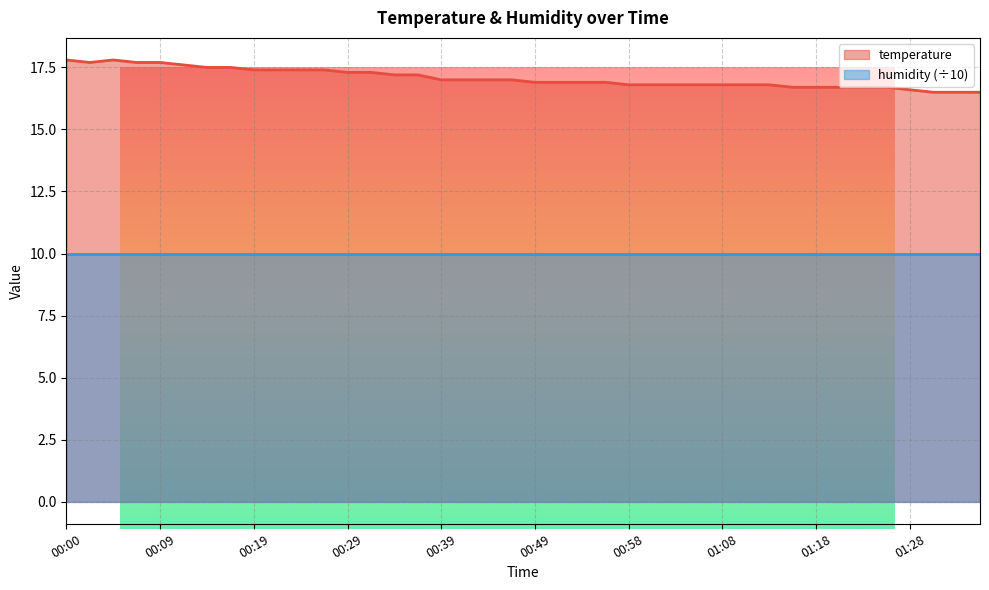

The value at 00:07 is 17.7. True or false?

True